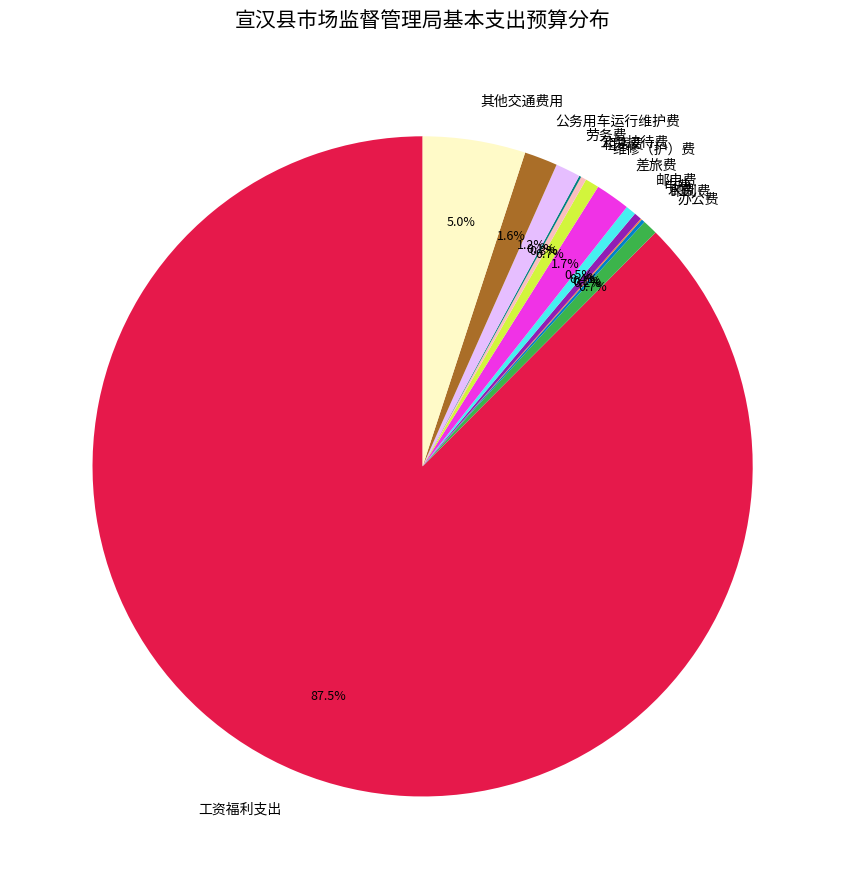

What percentage is NOT represented by 劳务费?

98.8%